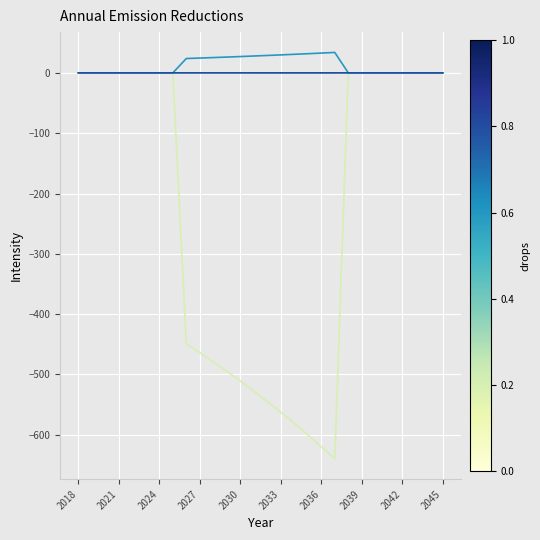

What is the minimum value shown in the chart?

-639.9